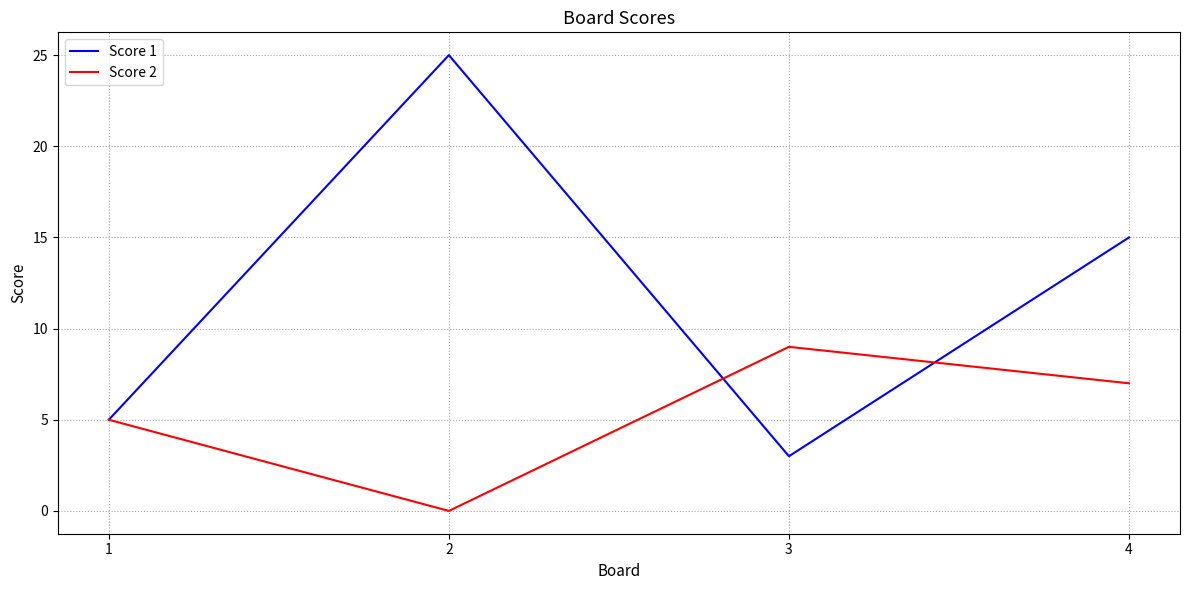

List the series in order of their peak value, lowest first.

Score 2, Score 1